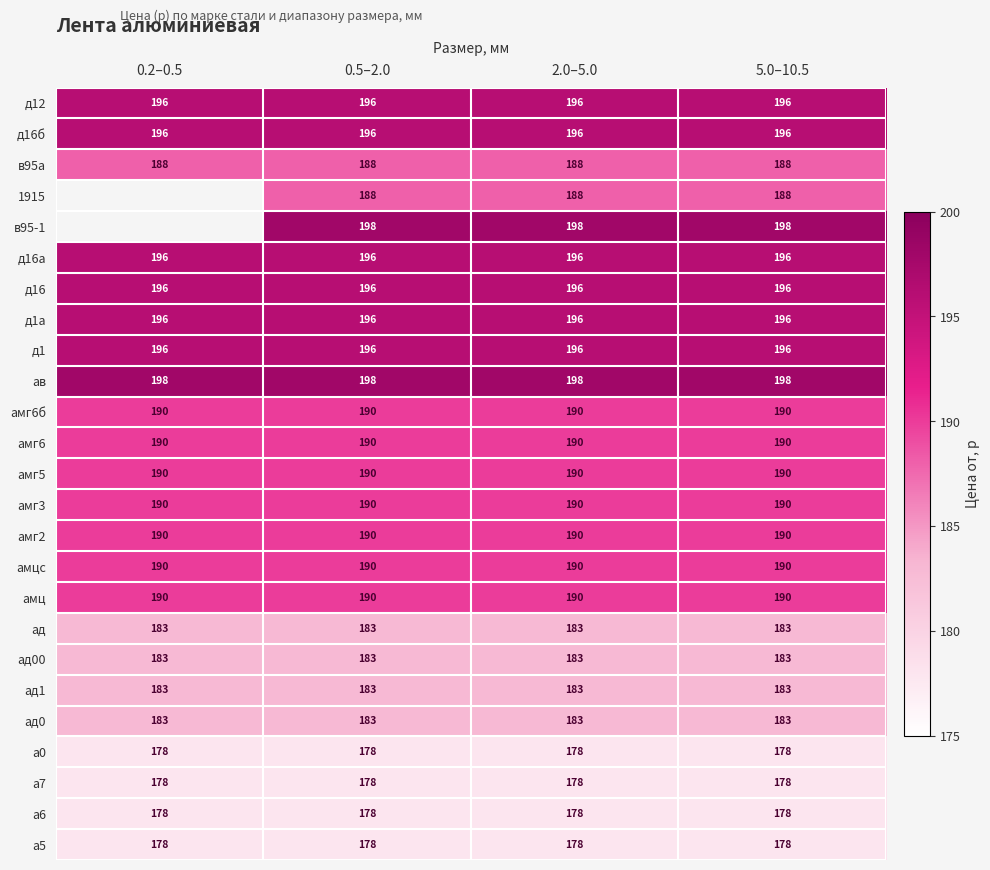

At which category is the sum across all series the highest?

0.5–2.0